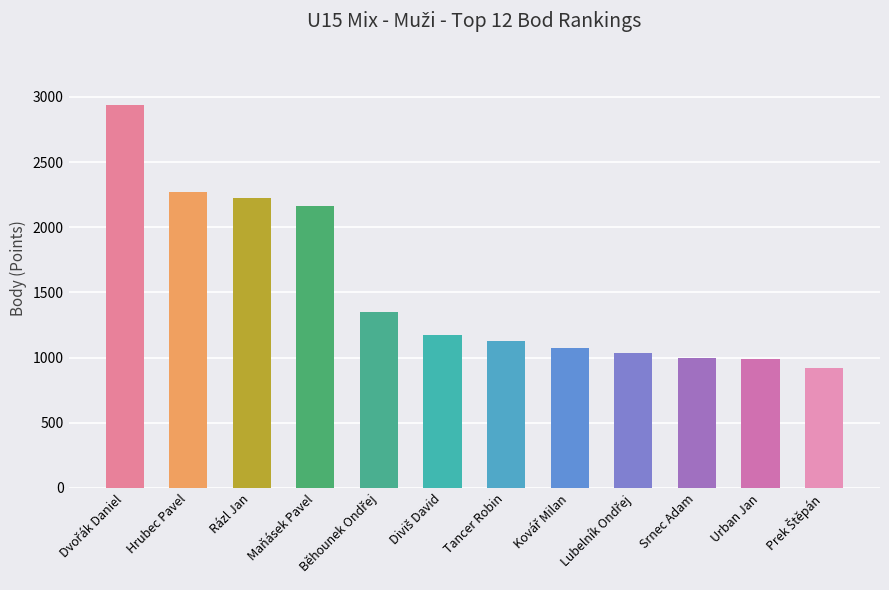

What is the label of the 6th bar from the right?

Tancer Robin